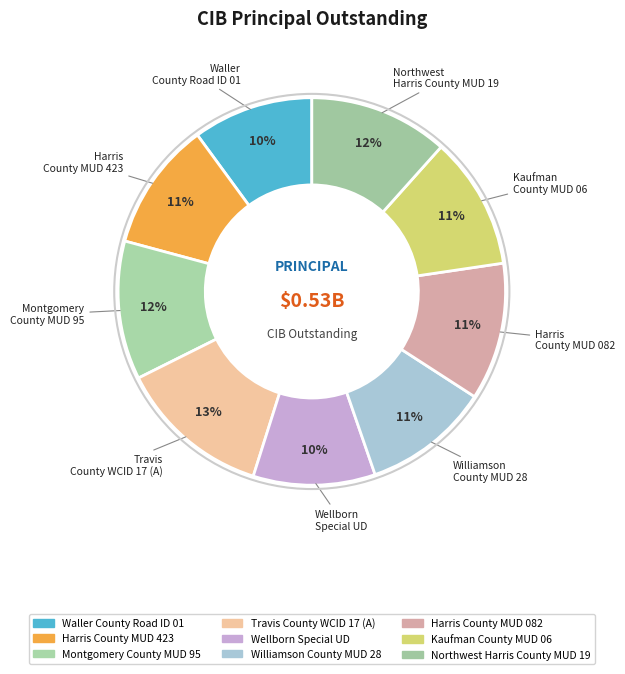

Does Northwest Harris County MUD 19 account for over 50% of the chart?

No